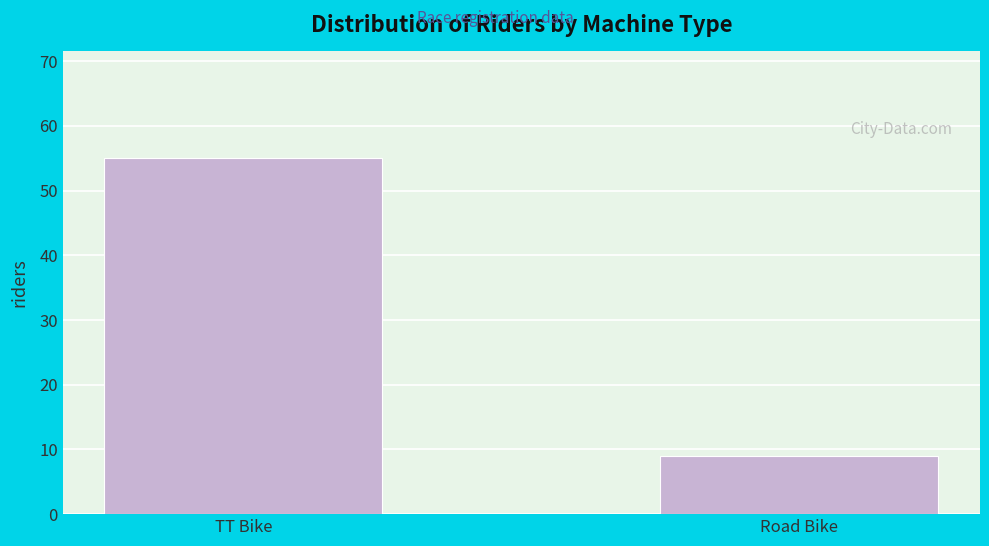

Reading left to right, list all the values displayed in this chart.

55	9